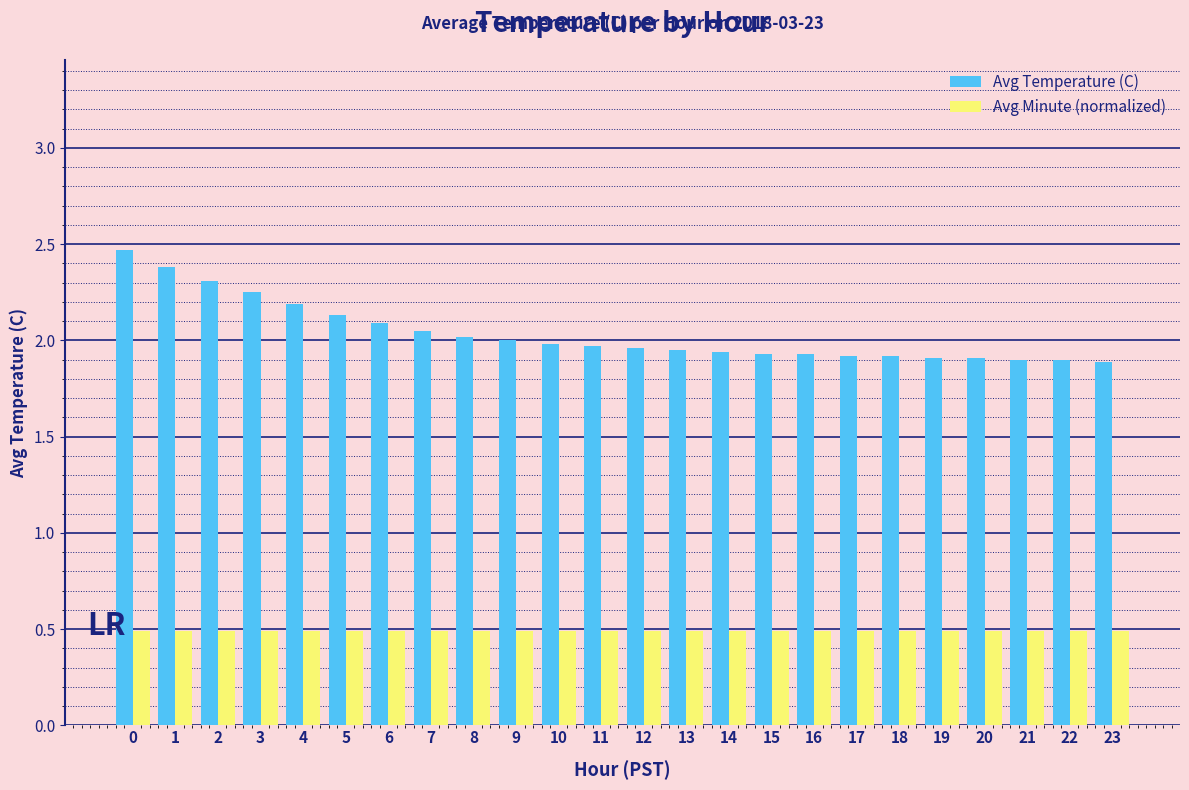

Does the chart contain stacked bars?

No